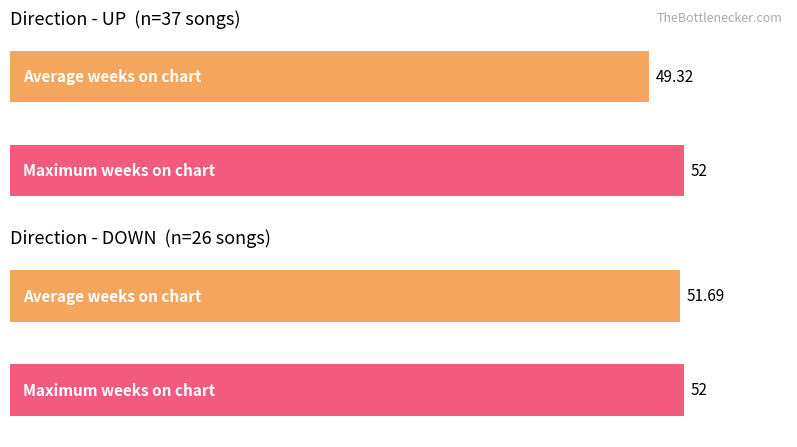

At up, list the series in order from largest to smallest.

Max Weeks on Chart, Average Weeks on Chart